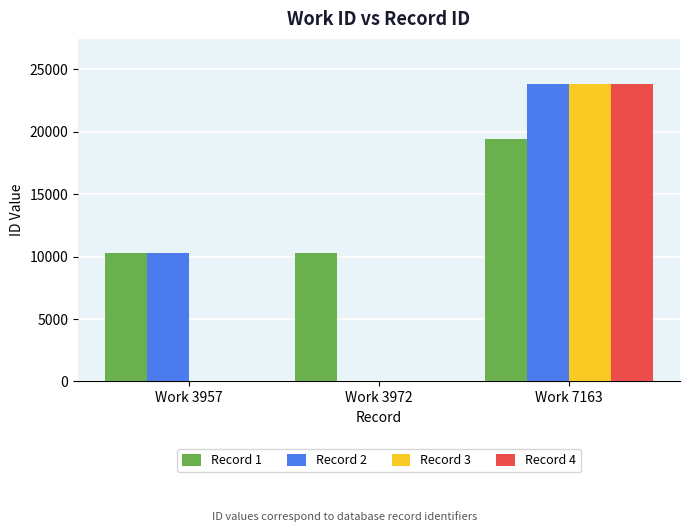

Which series has the widest spread of values?

Record 4